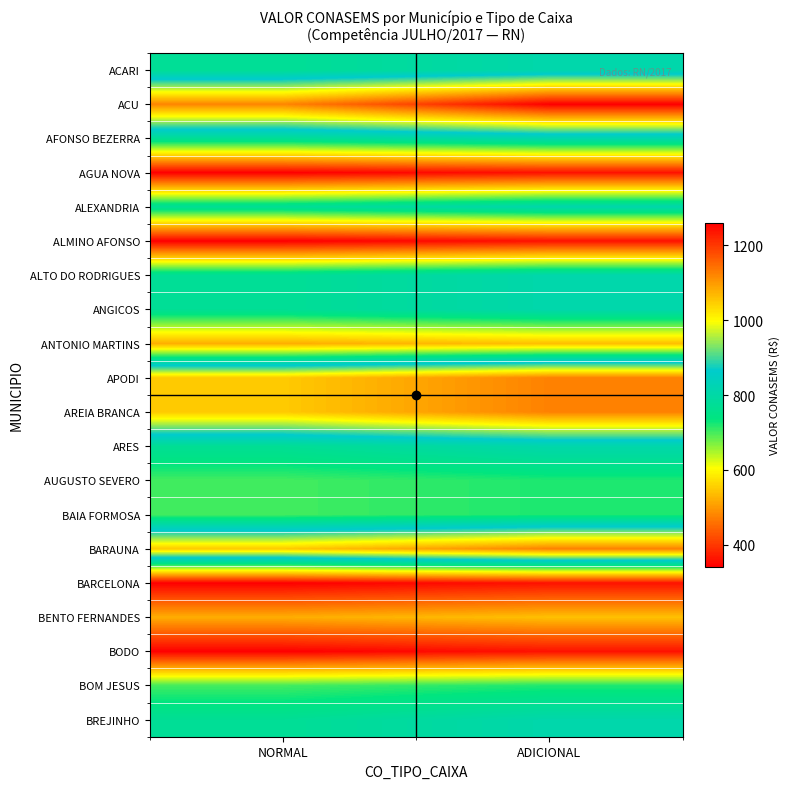

At ADICIONAL, list the series in order from smallest to largest.

AGUA NOVA, ALMINO AFONSO, BARCELONA, BODO, ANTONIO MARTINS, BENTO FERNANDES, AUGUSTO SEVERO, BAIA FORMOSA, BOM JESUS, ACARI, AFONSO BEZERRA, ALEXANDRIA, ALTO DO RODRIGUES, ANGICOS, ARES, BREJINHO, APODI, AREIA BRANCA, BARAUNA, ACU